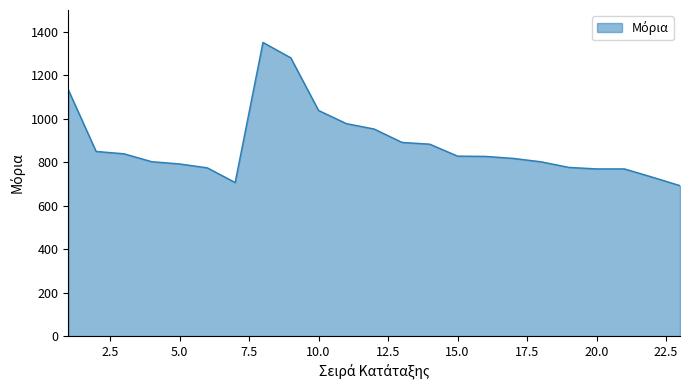

What is the minimum value shown in the chart?

692.2